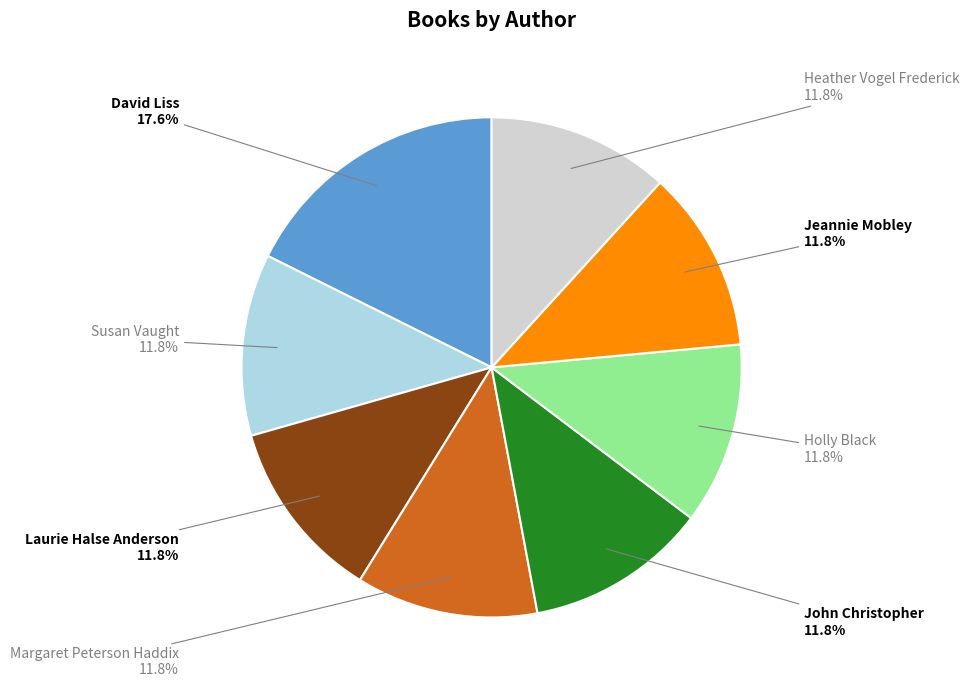

Does any single category account for the majority?

No